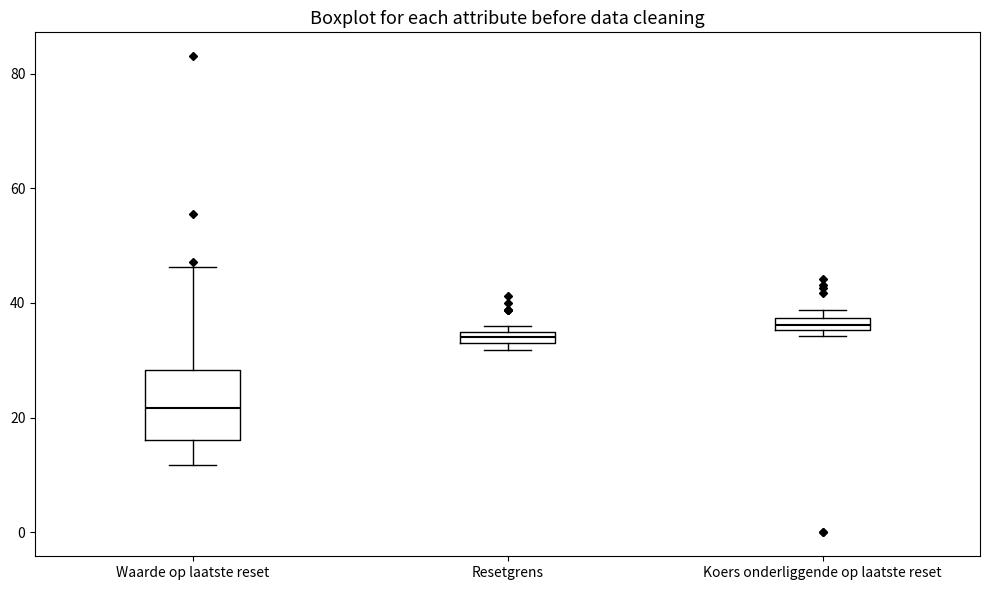

Which box has the lowest median line?

Waarde op laatste reset